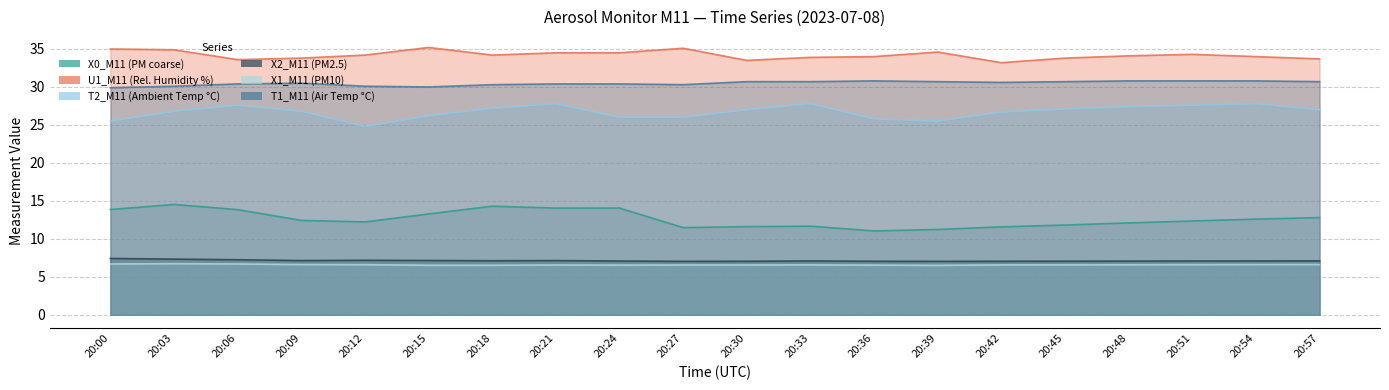

Which series has the largest total across all categories?

U1_M11 (Rel. Humidity %)